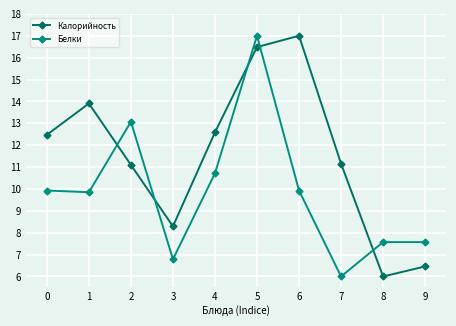

What is the value of the Калорийность point at the 5th from the left?

12.6